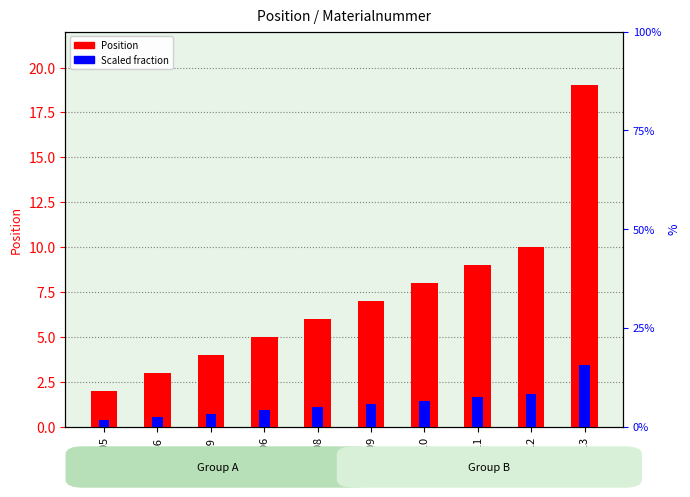

What is the value of the Scaled fraction bar at the 7th from the left?

1.4